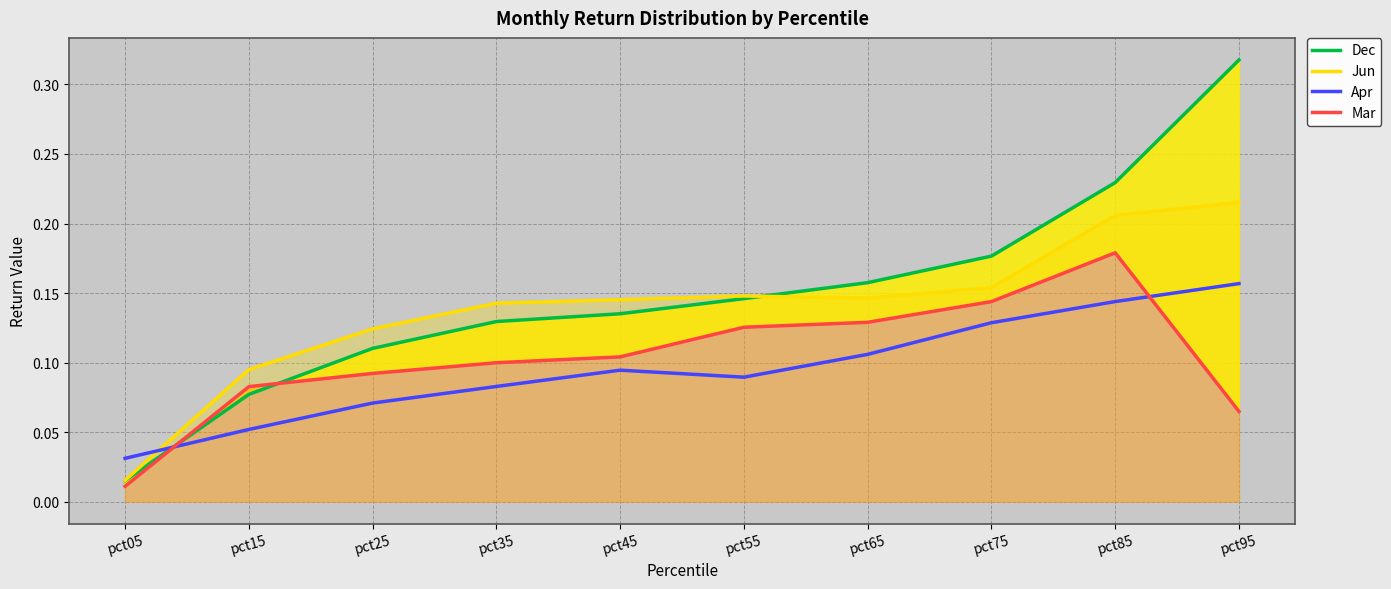

At how many categories does at least one series exceed 0?

10